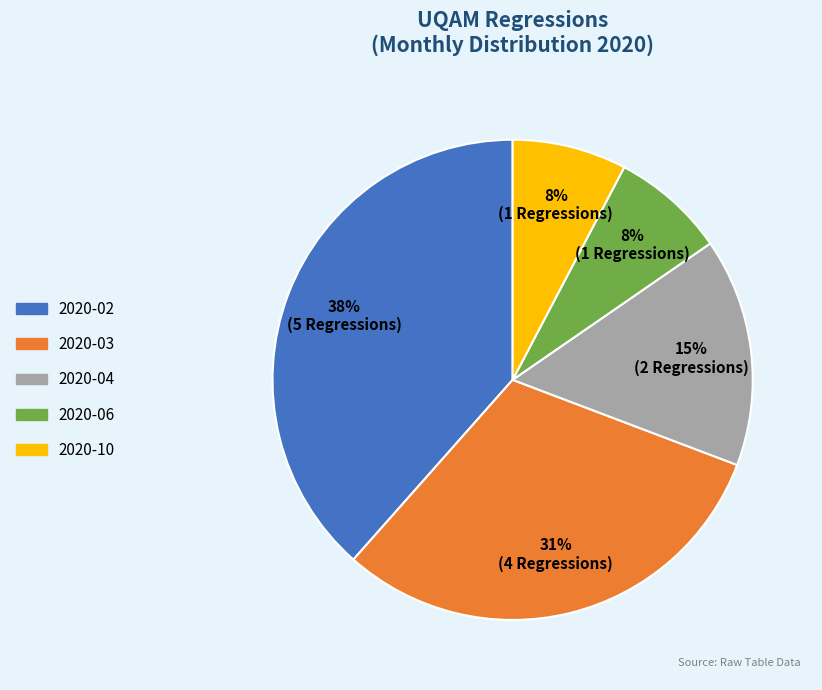

To the nearest percent, what is the difference between the 2020-03 and 2020-06 slice percentages?

23%